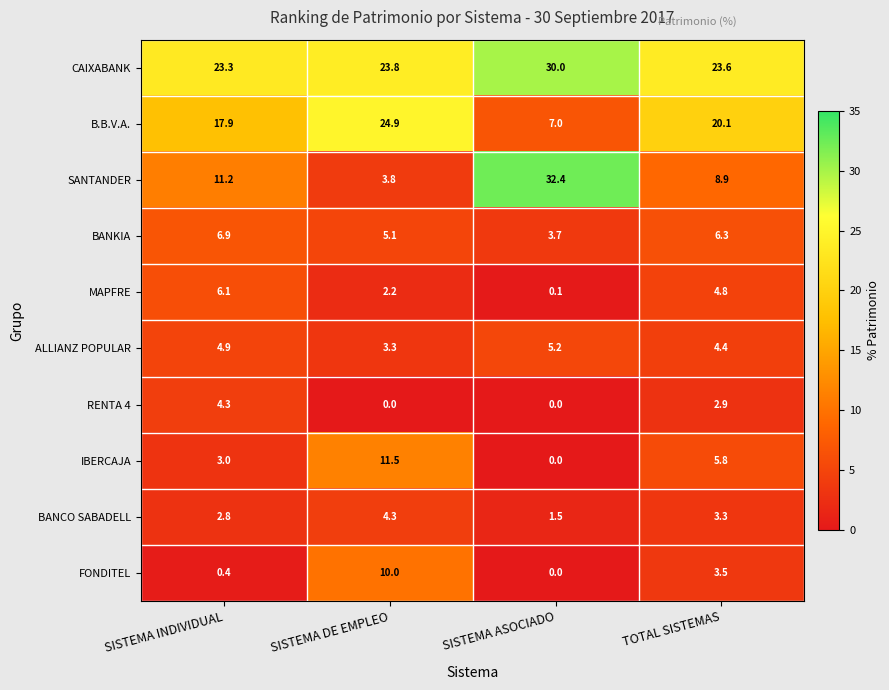

The FONDITEL series shows 0.0 at SISTEMA ASOCIADO. True or false?

True